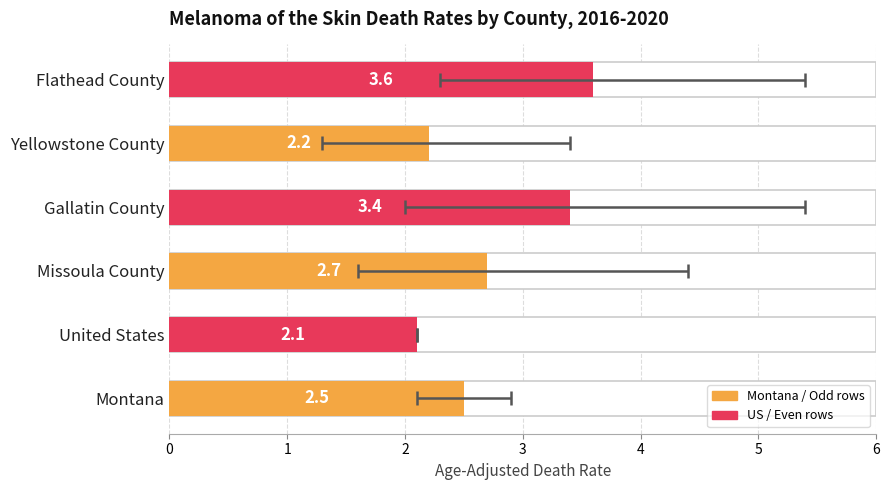

What value does the data have at Montana?

2.5